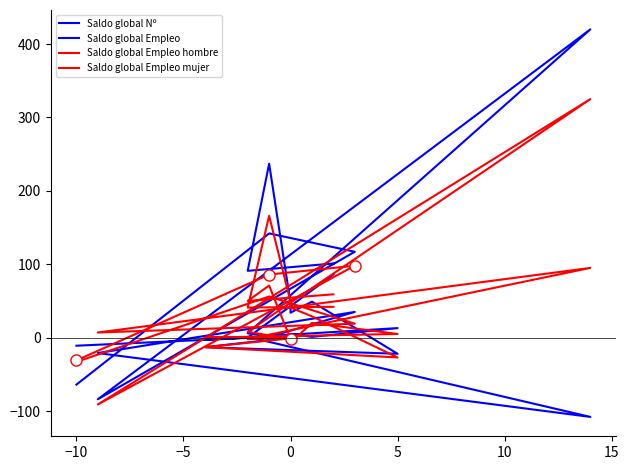

What is the spread (max minus min) of values at −5?

98